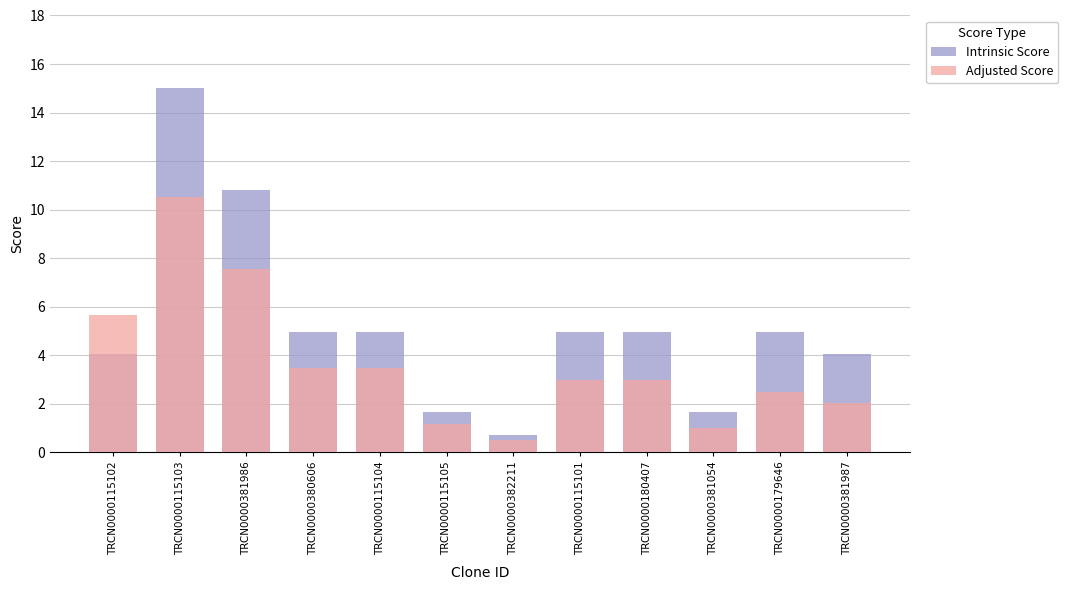

How many groups of bars are there?

12